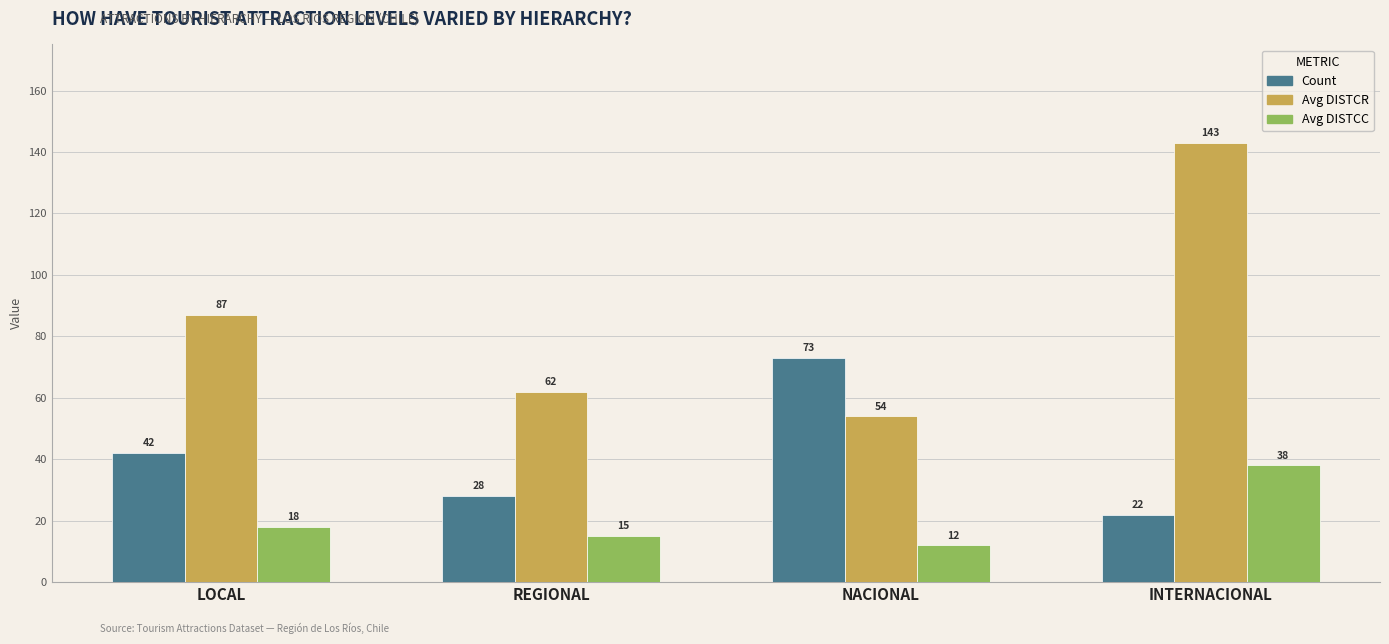

Count the Count values in the range 28 to 73.

3